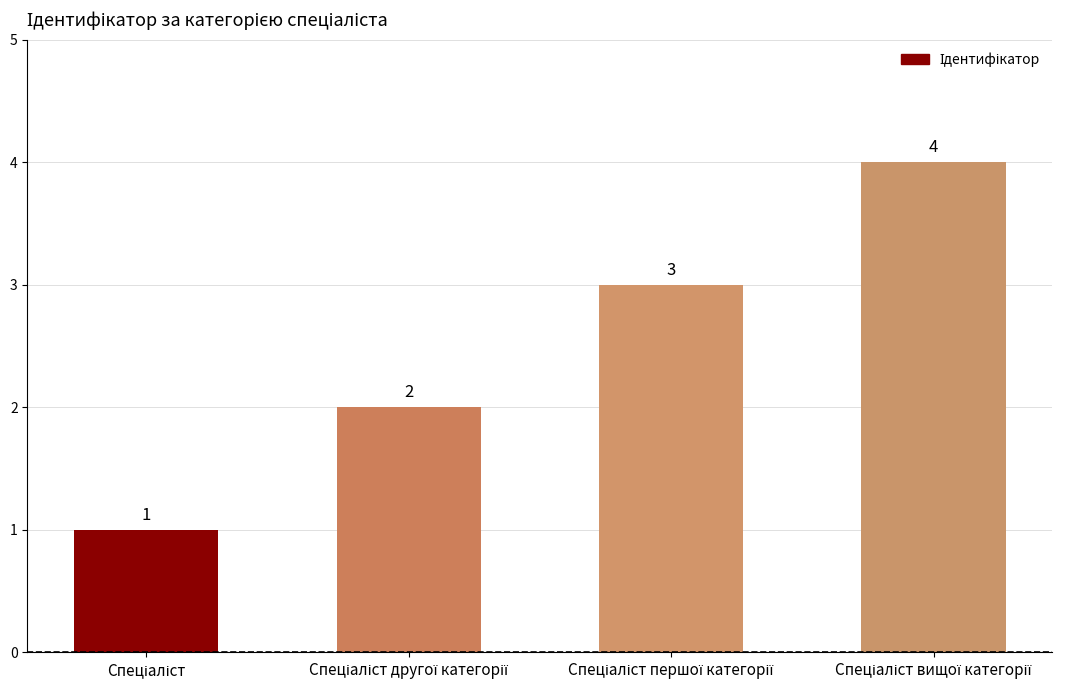

What is the difference between the maximum and minimum values?

3